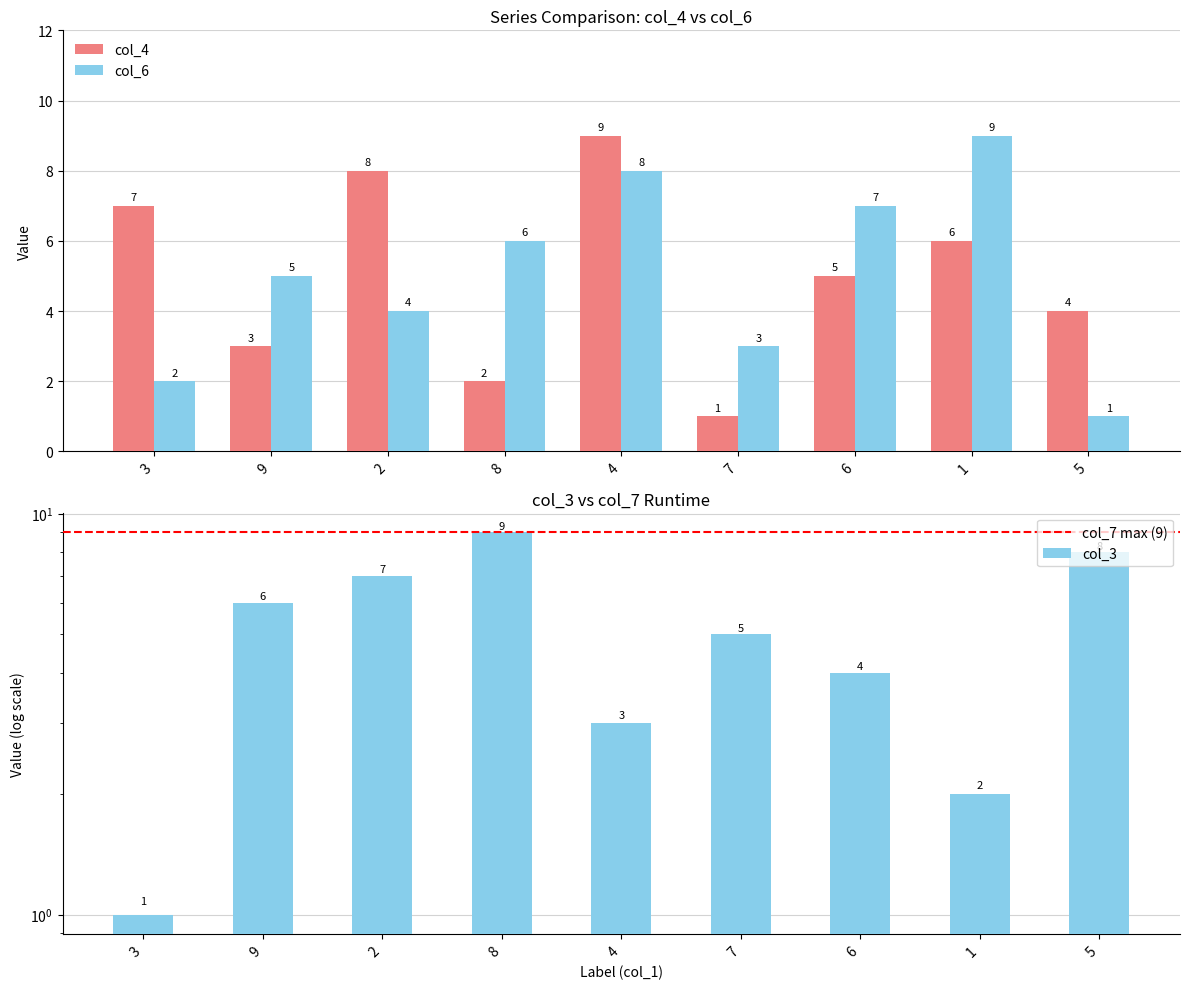

Which label corresponds to the largest value in the chart?

4